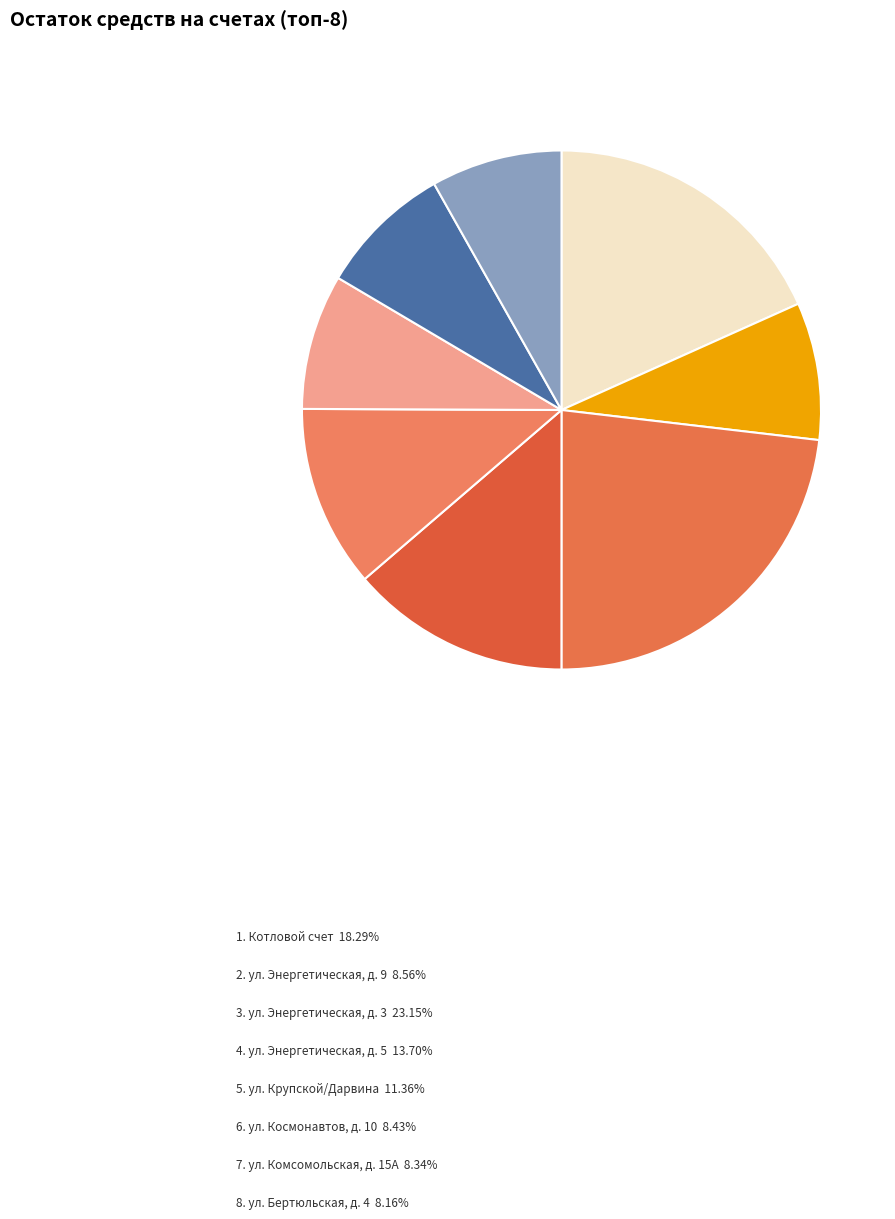

Which category has the biggest portion of the pie?

ул. Энергетическая, д. 3